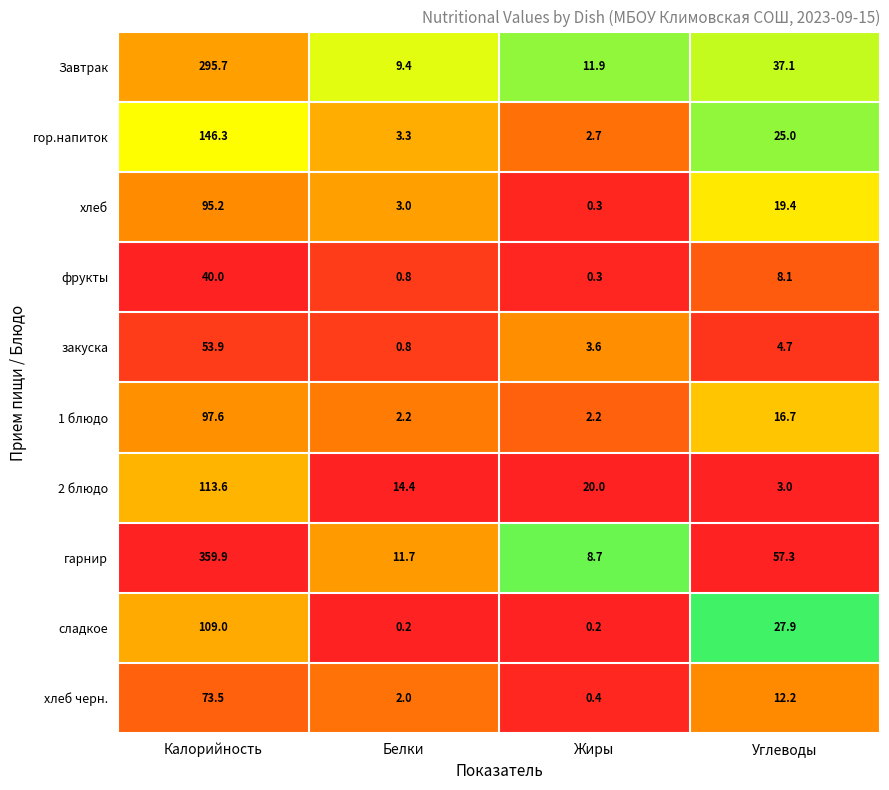

What is the difference between the хлеб values at Углеводы and Калорийность?

75.8